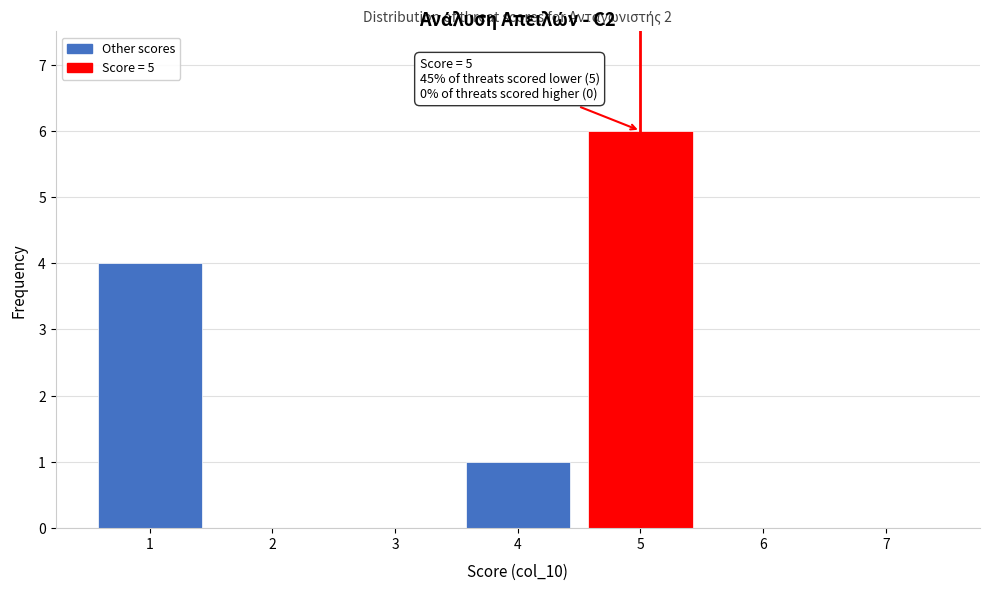

Reading right to left, what are all the values shown in this chart?

7=0	6=0	5=6	4=1	3=0	2=0	1=4